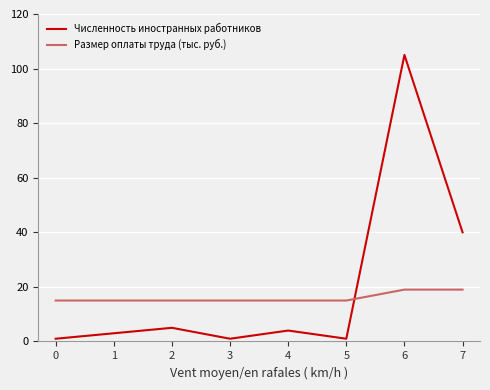

List the series in order of their peak value, lowest first.

Размер оплаты труда (тыс. руб.), Численность иностранных работников